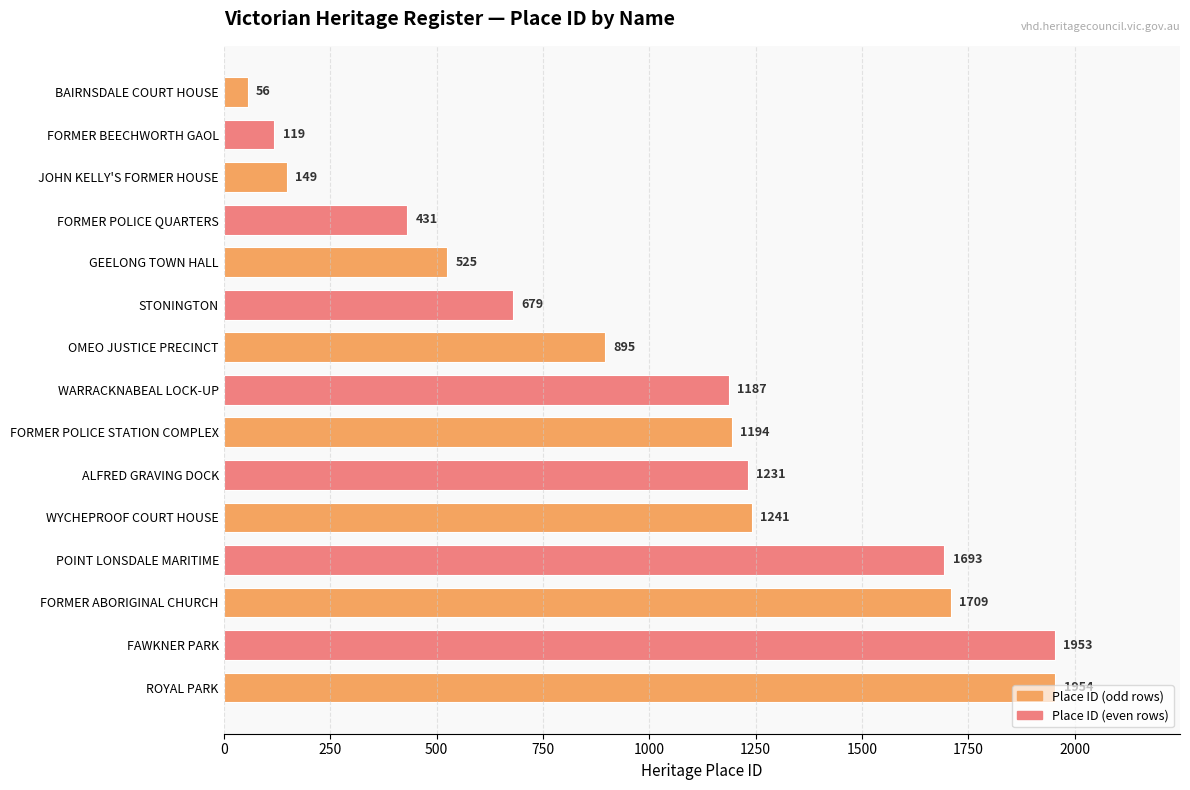

What is the label of the 10th bar from the bottom?

STONINGTON